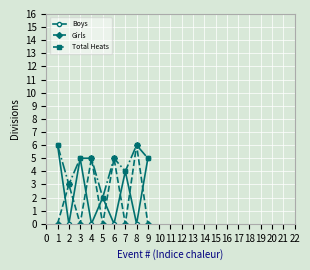

Read the Total Heats value at 8.

6